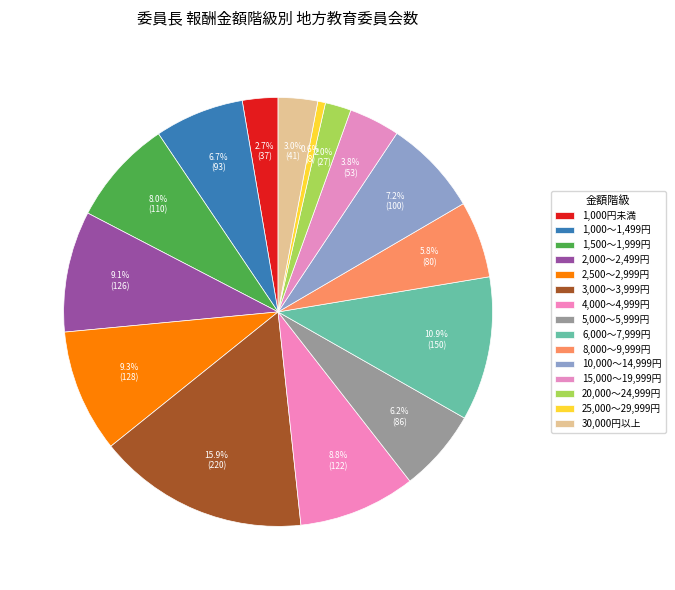

What is the ratio of the value at 4,000～4,999円 to the value at 5,000～5,999円?

1.4